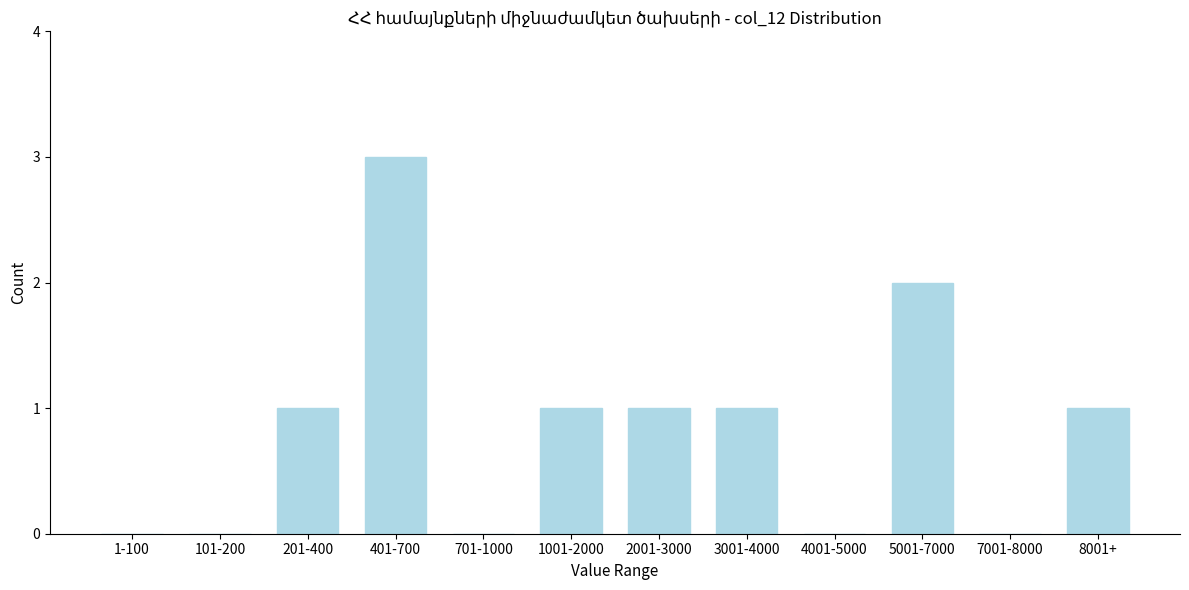

Reading left to right, extract all data points from this chart.

1-100=0	101-200=0	201-400=1	401-700=3	701-1000=0	1001-2000=1	2001-3000=1	3001-4000=1	4001-5000=0	5001-7000=2	7001-8000=0	8001+=1